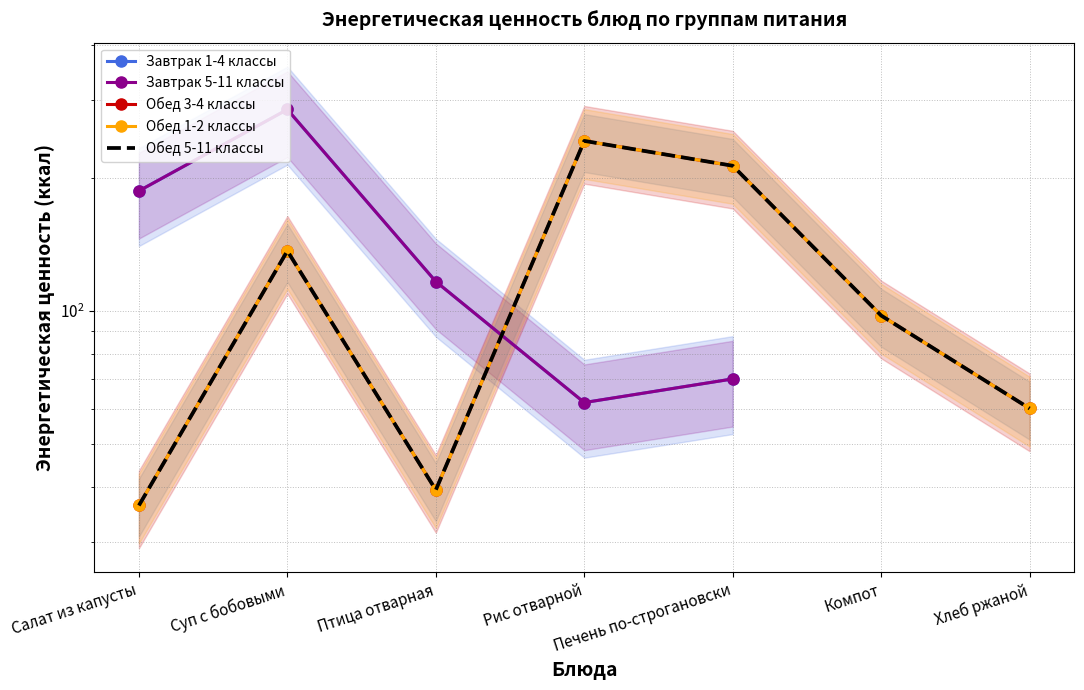

What is the maximum value shown in the chart?

286.0